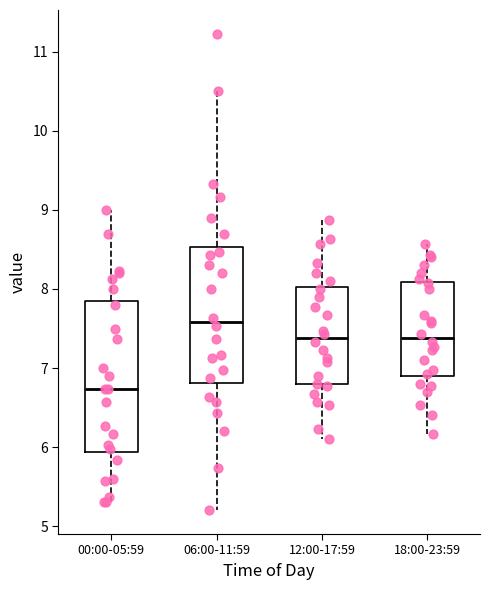

Where does the upper whisker of the box for 18:00-23:59 end on the y-axis? The values are not printed on the chart, so give them approximately, as read against the axis.

8.6